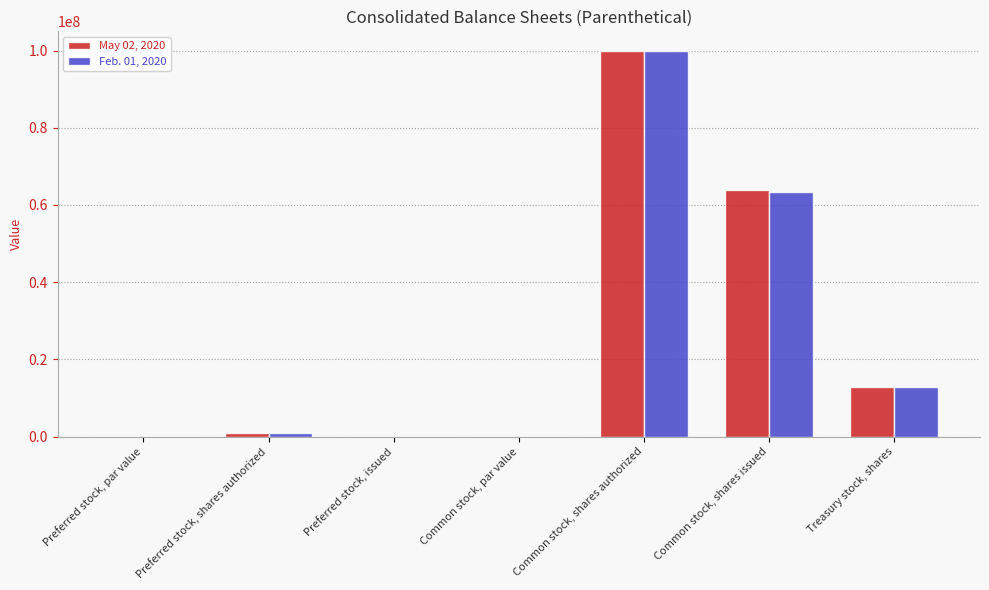

Is the value of May 02, 2020 at Preferred stock, issued greater than the value of Feb. 01, 2020 at Common stock, shares issued?

No